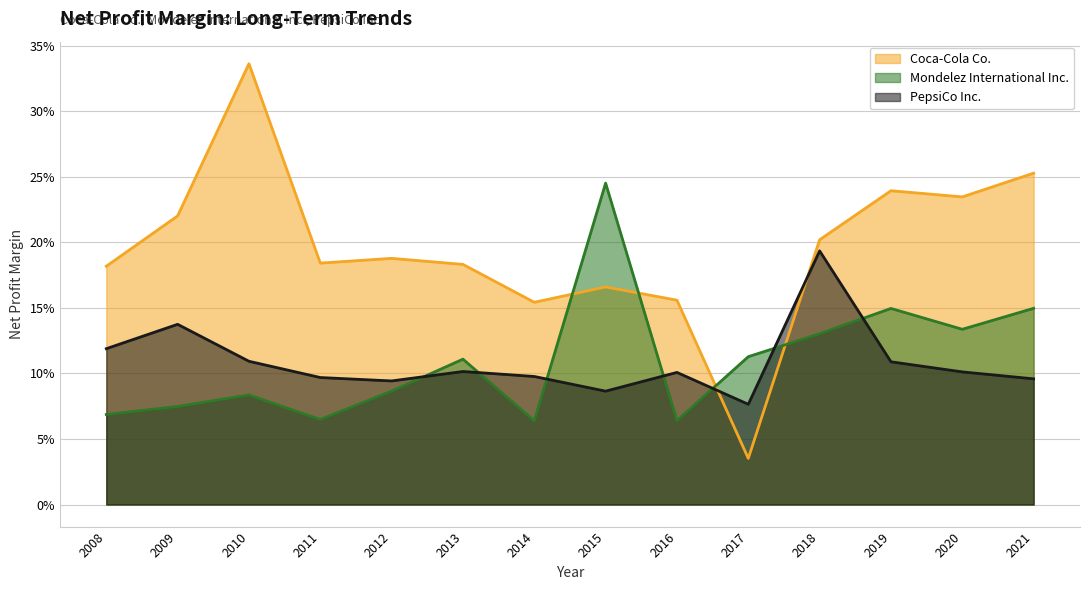

What is the value of the Mondelez International Inc. point at the 5th from the left?

0.1